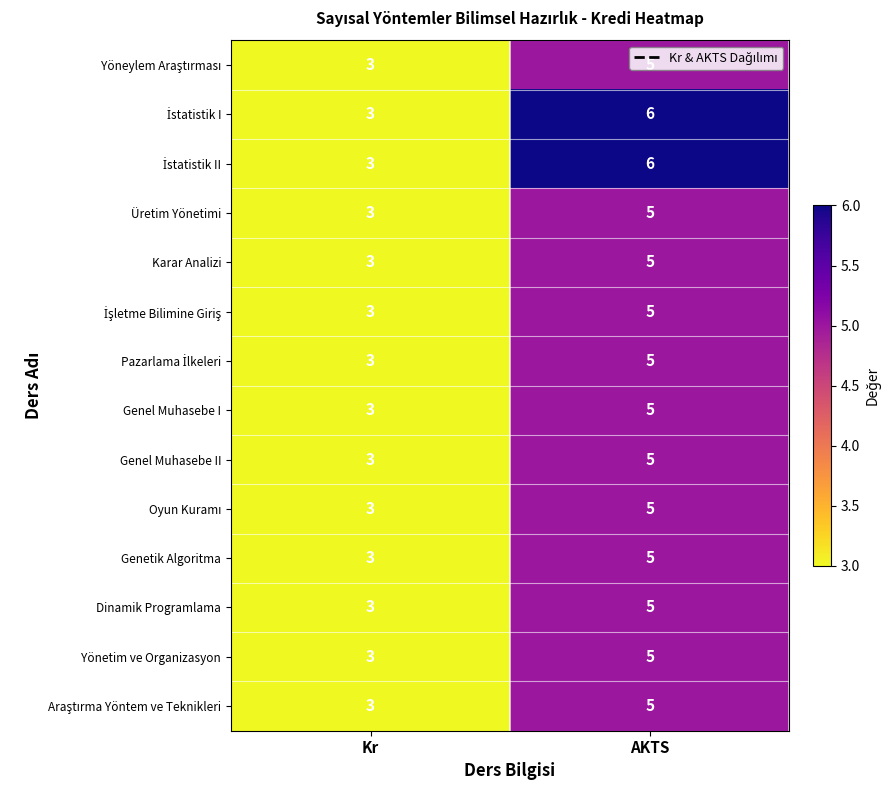

What is the greatest value displayed?

6